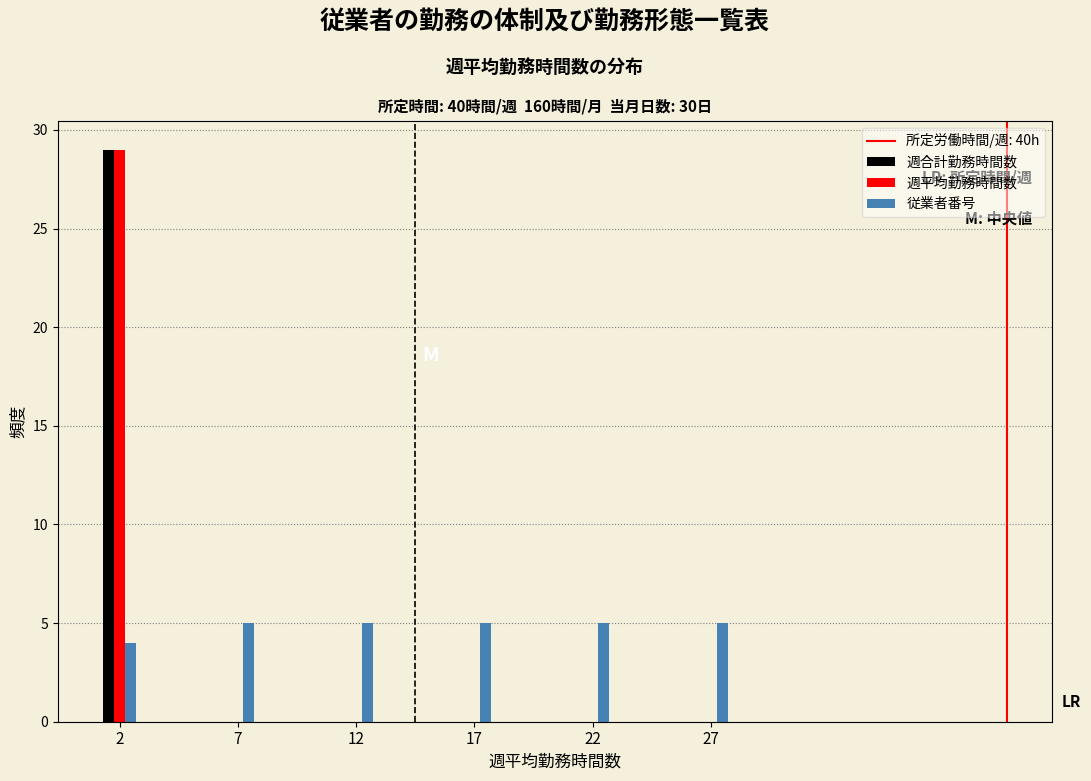

Reading left to right, transcribe all the data shown in this chart.

週合計勤務時間数: 2=29	7=0	12=0	17=0	22=0	27=0
週平均勤務時間数: 2=29	7=0	12=0	17=0	22=0	27=0
従業者番号: 2=4	7=5	12=5	17=5	22=5	27=5